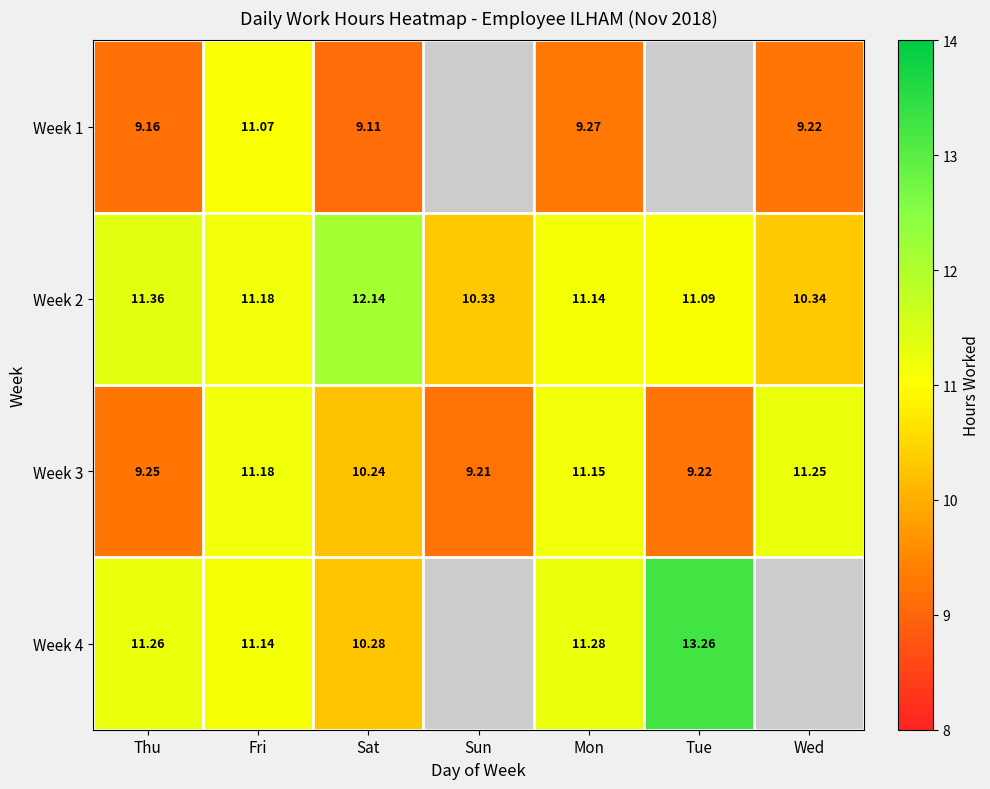

How many data points in Week 2 are above 11?

5